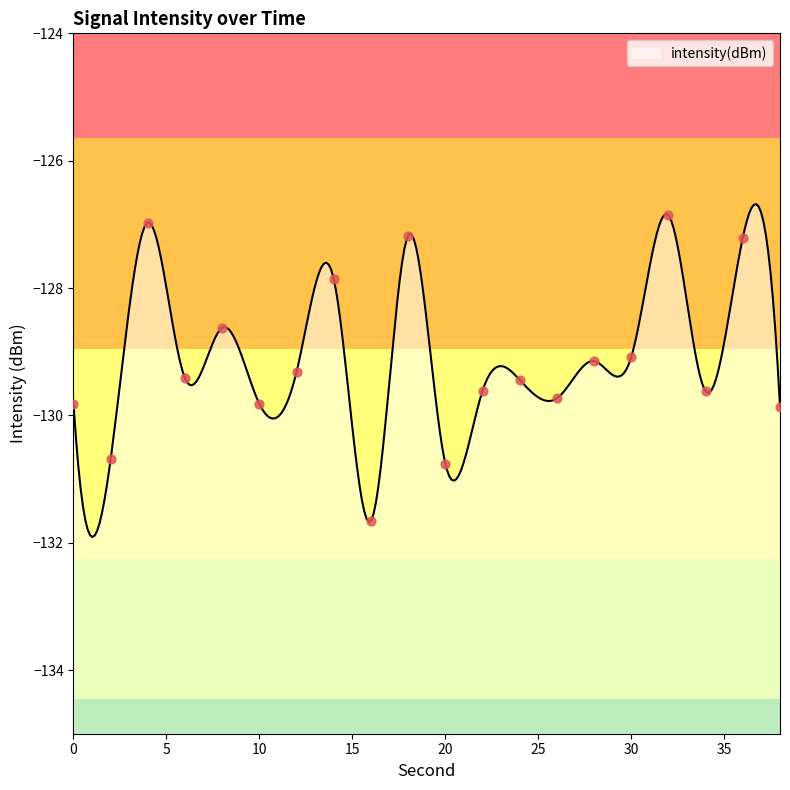

What is the change in value from 0 to 36?

+2.6